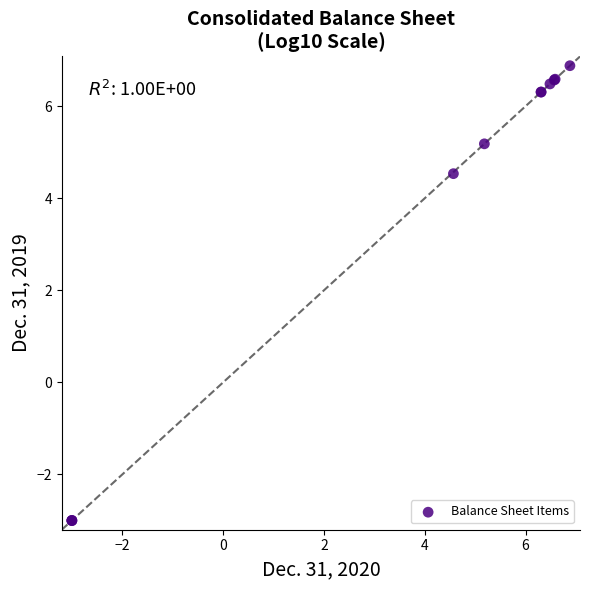

What Y value in the scatter plot is closest to 1?

4.5